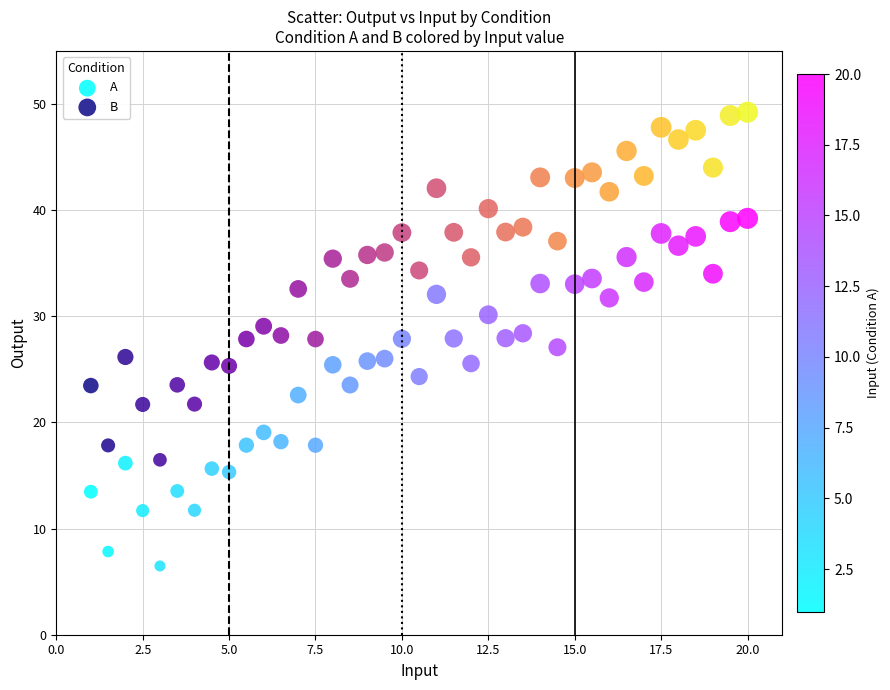

Which series reaches the minimum Y coordinate?

A